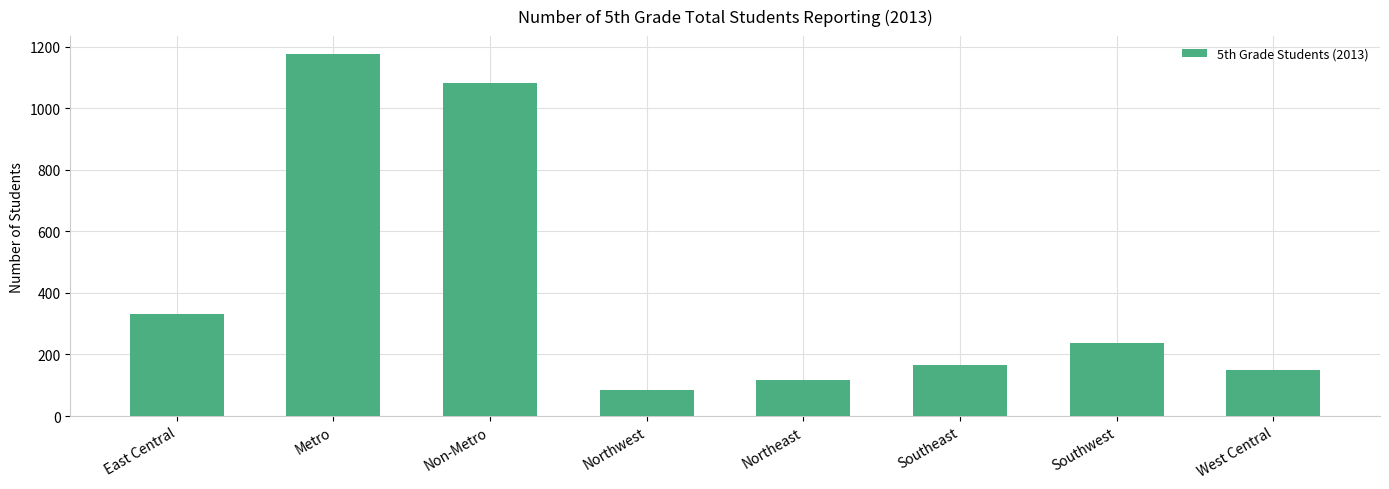

What is the ratio of the value at West Central to the value at Northeast?

1.3